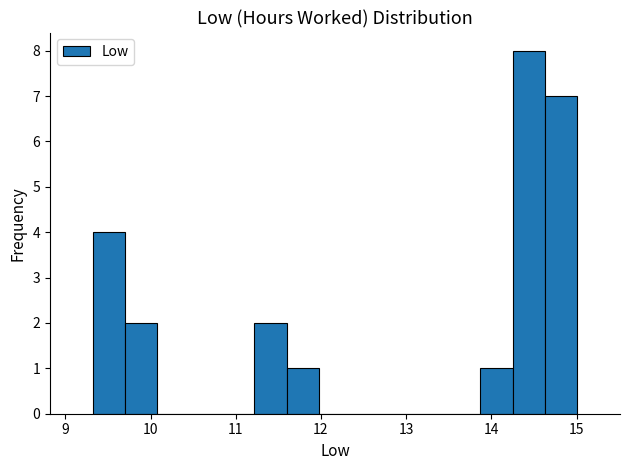

Around what value on the x-axis is the tallest bar? Give the approximate position of its centre, as read against the axis.

14.4